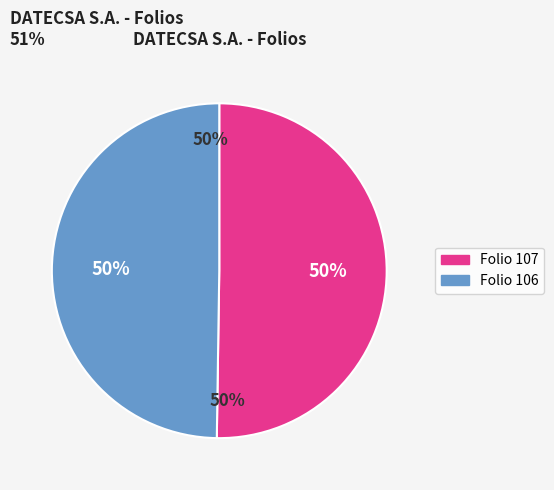

To the nearest percent, what percentage of the pie is Folio 107?

50%